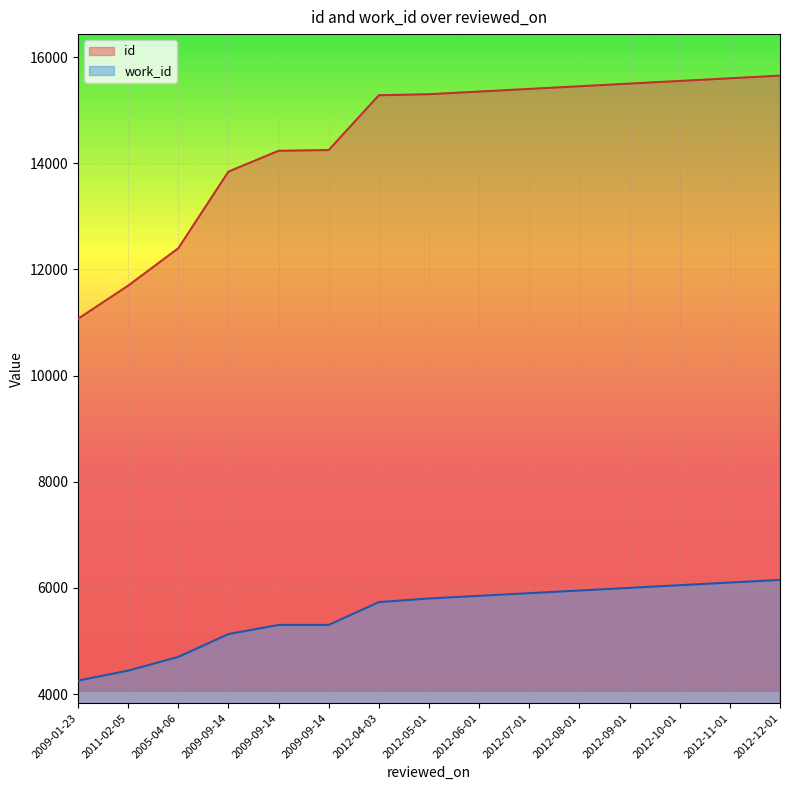

What is the lowest value of the id series?

11069